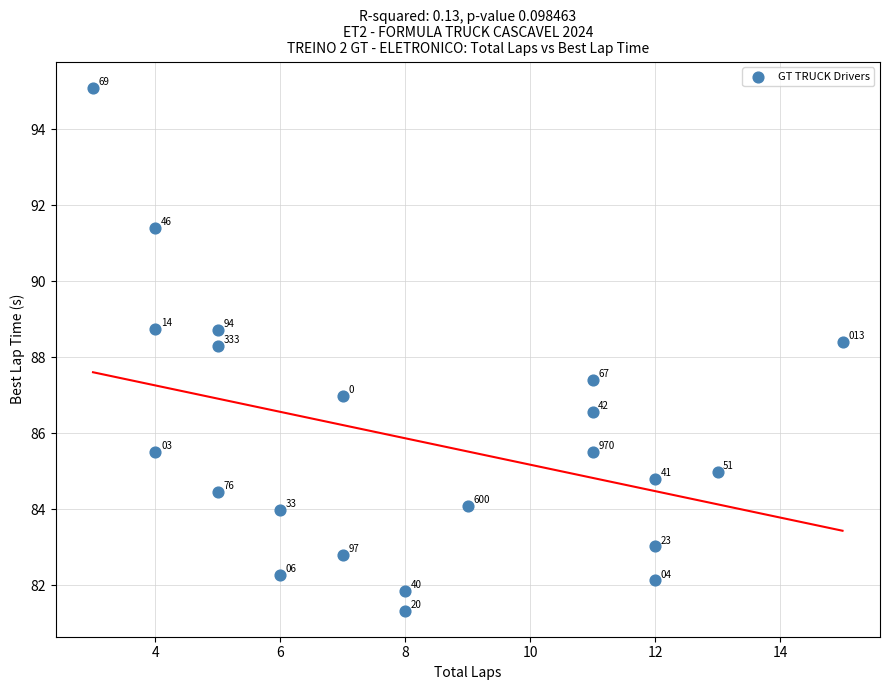

What Y value in the scatter plot is closest to 88?

88.3